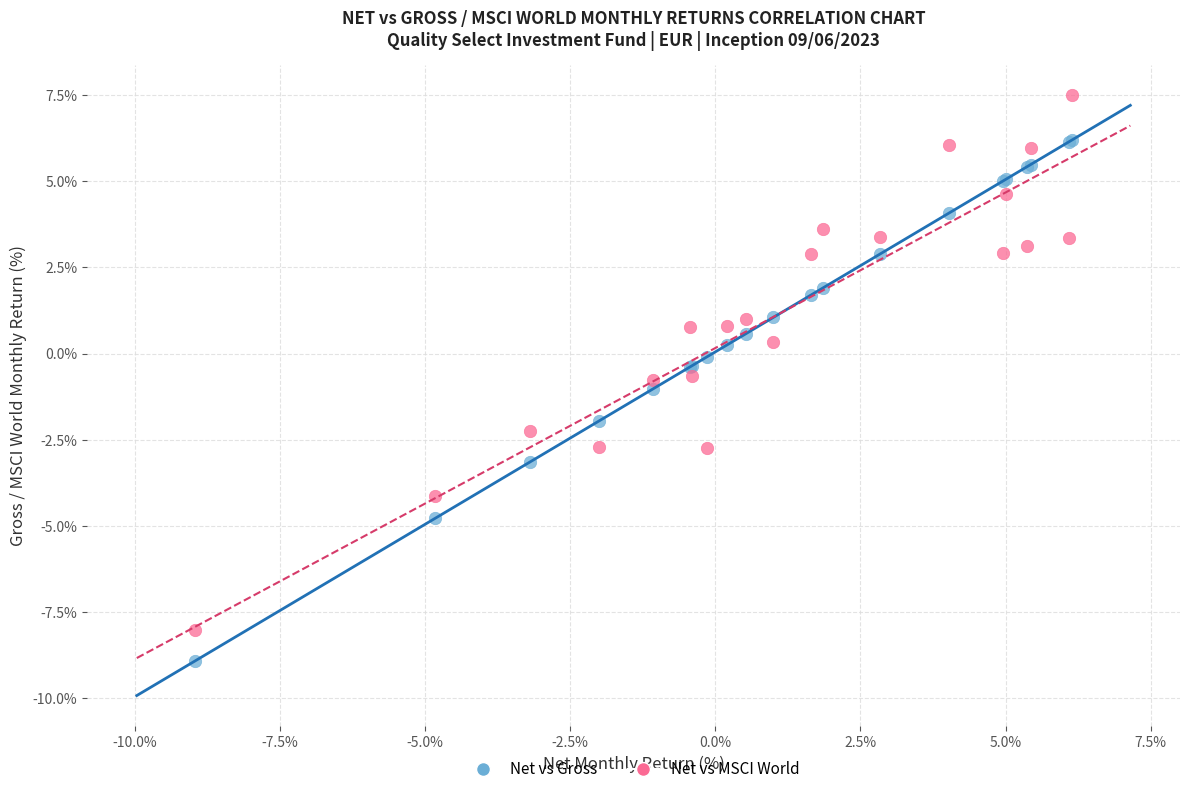

Which series reaches the maximum Y coordinate?

Net vs MSCI World